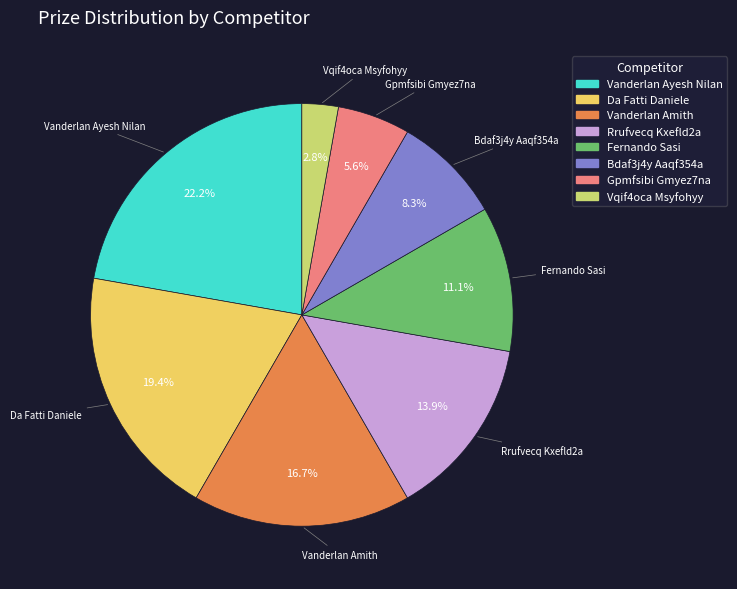

How much of the chart is everything except Gpmfsibi Gmyez7na?

94.4%